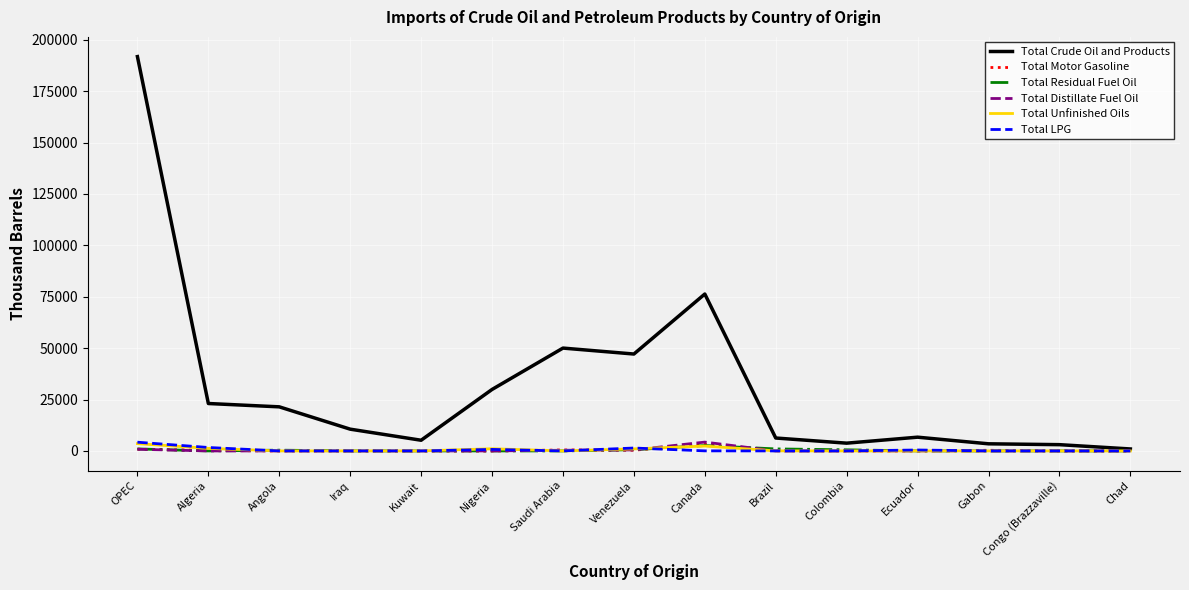

Which series has the largest total across all categories?

Total Crude Oil and Products